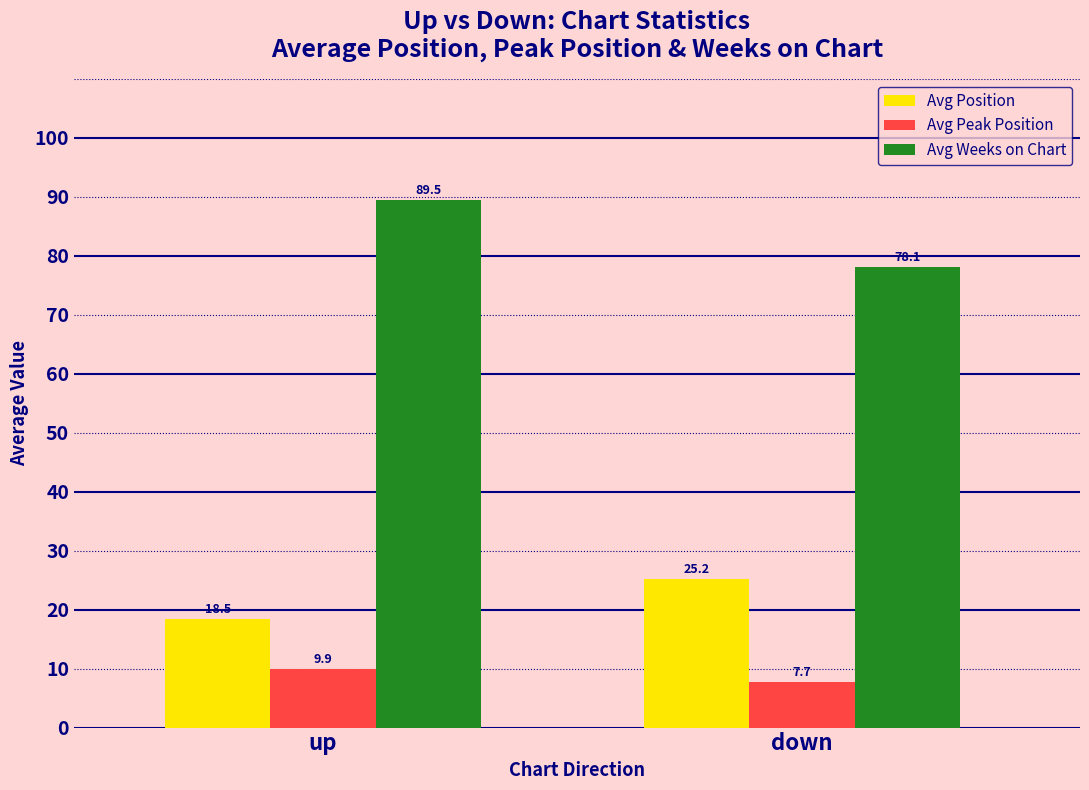

What is the label of the 1st bar from the right?

down